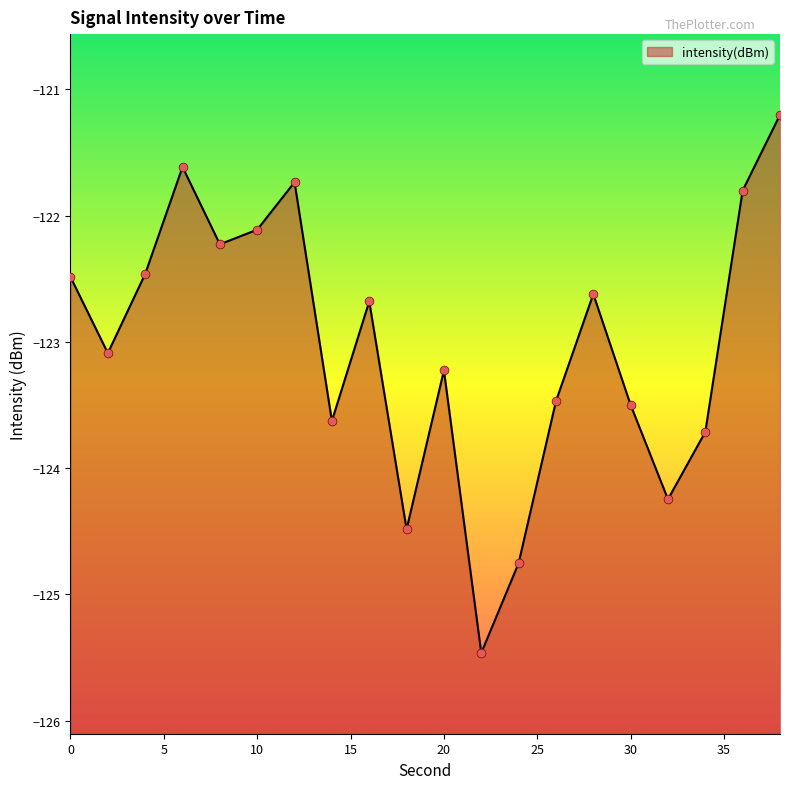

What is the change in value from 6 to 26?

-1.9